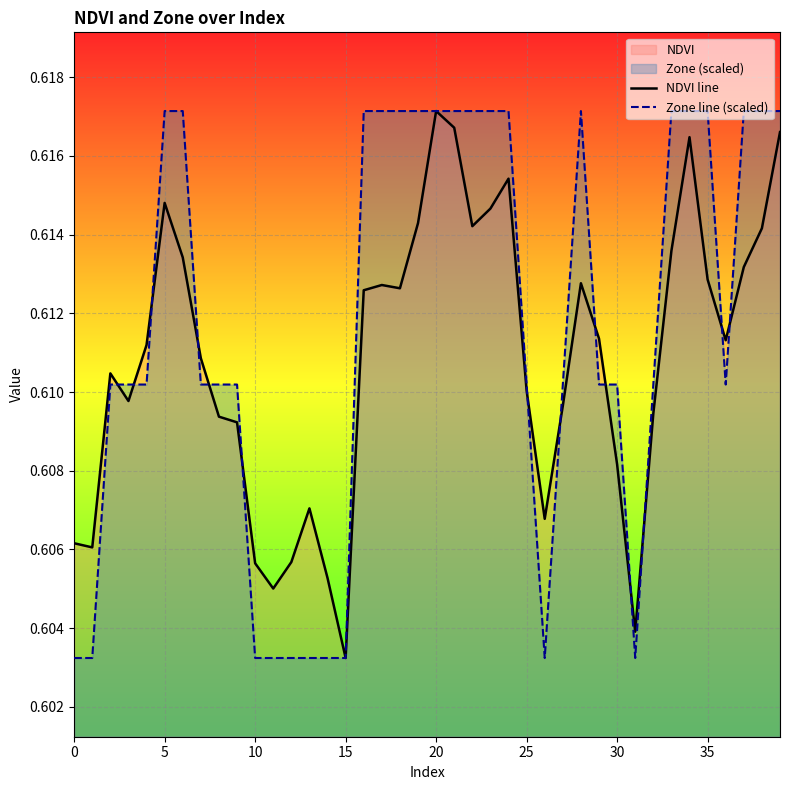

At 14, list the series in order from smallest to largest.

Zone line (scaled), NDVI line